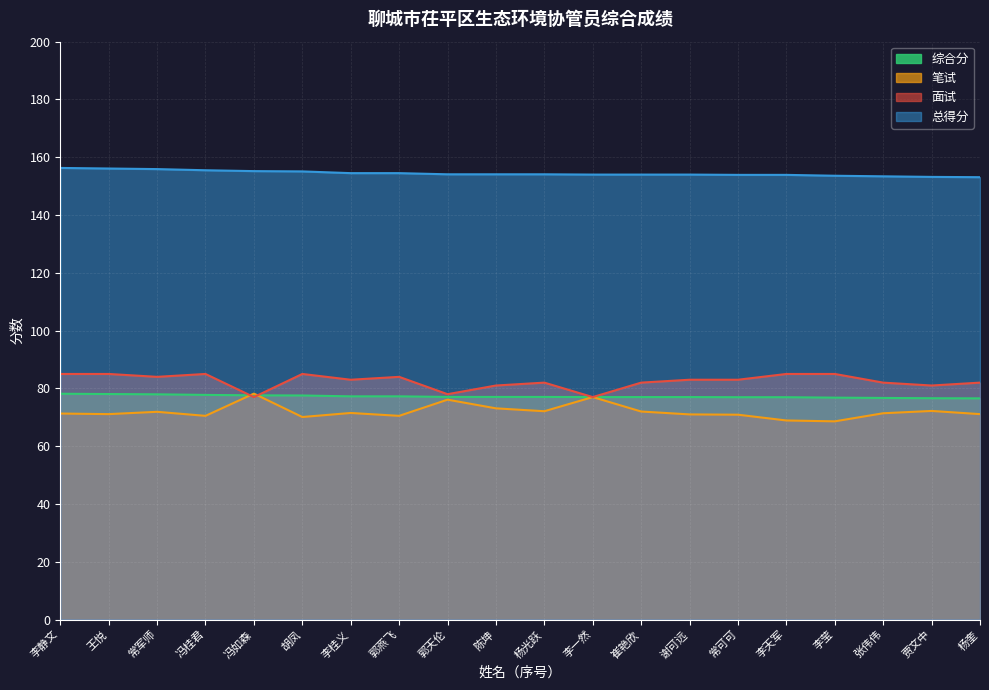

Which series has the largest total across all categories?

总得分